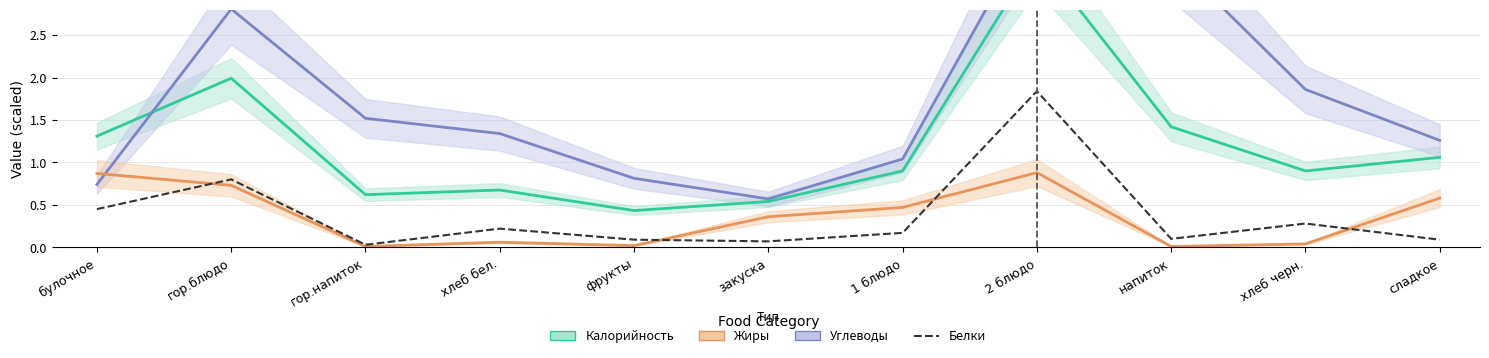

Which has a higher value, булочное or 1 блюдо?

булочное